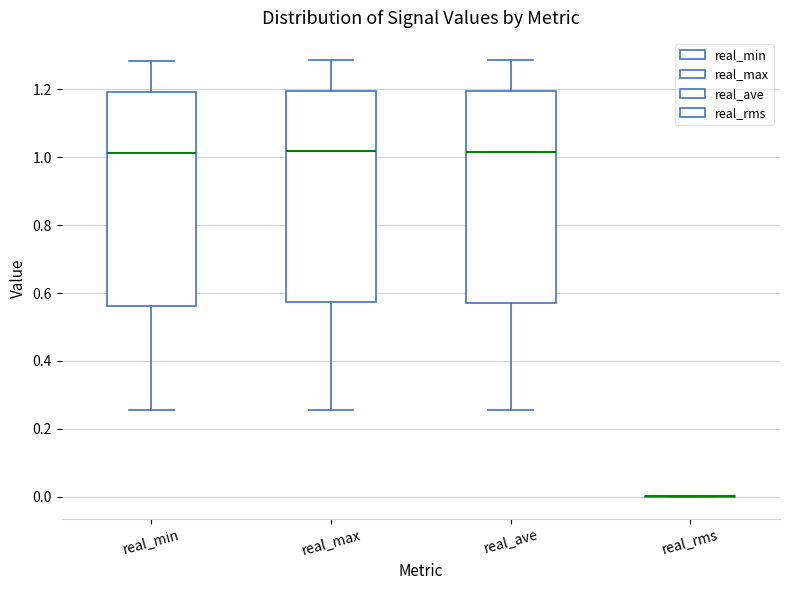

Reading left to right, transcribe this box plot: for each box, give where its median line is, the range the box spans, and where its two whiskers end, as read against the y-axis. The values are not printed on the chart, so give them approximately, as read against the axis.

real_min: median 1.02, box 0.56 to 1.20, whiskers 0.26 to 1.28
real_max: median 1.02, box 0.58 to 1.20, whiskers 0.26 to 1.28
real_ave: median 1.02, box 0.56 to 1.20, whiskers 0.26 to 1.28
real_rms: box collapsed to a line at 0.00, whiskers 0.00 to 0.00